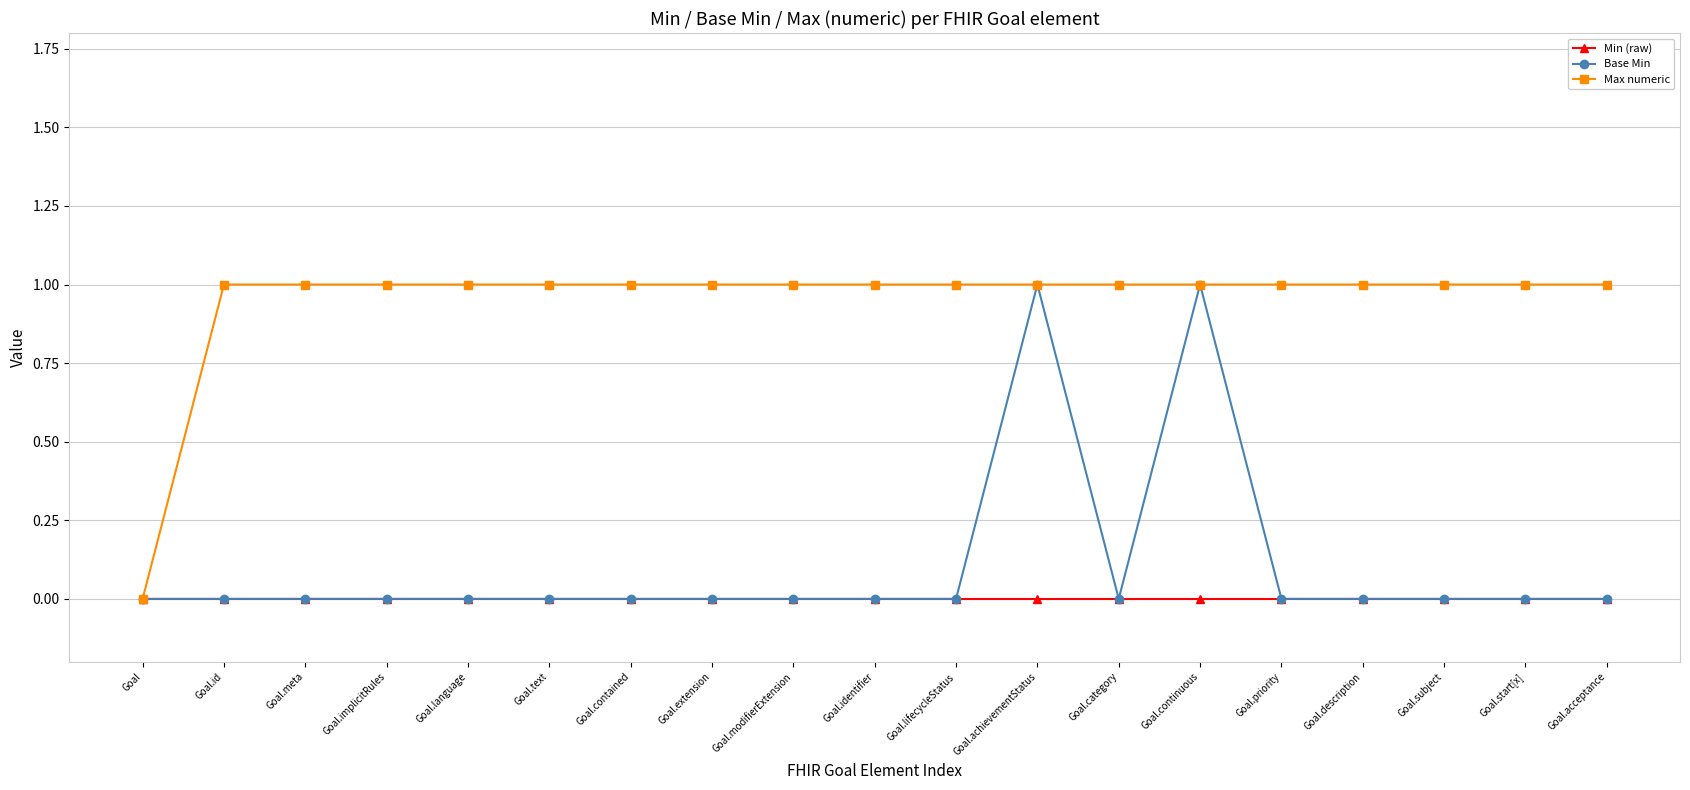

What is the sum of all Max numeric values?

18